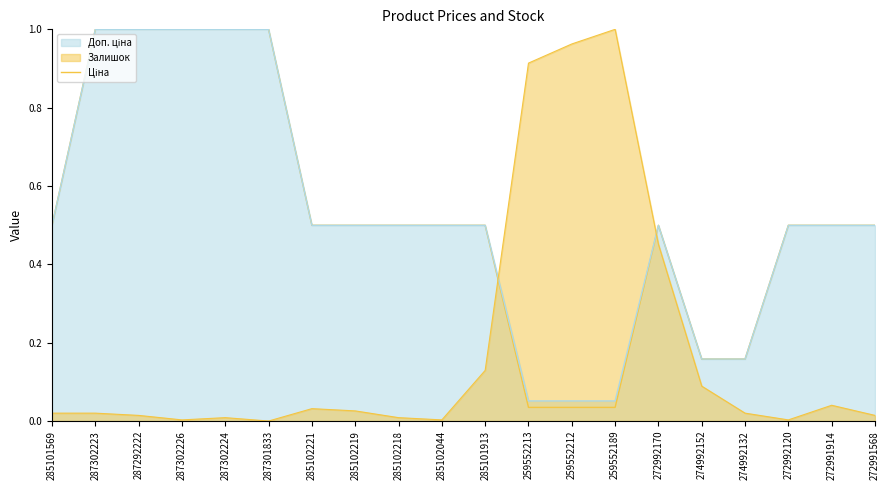

Between 287302223 and 274992152, which is larger?

287302223